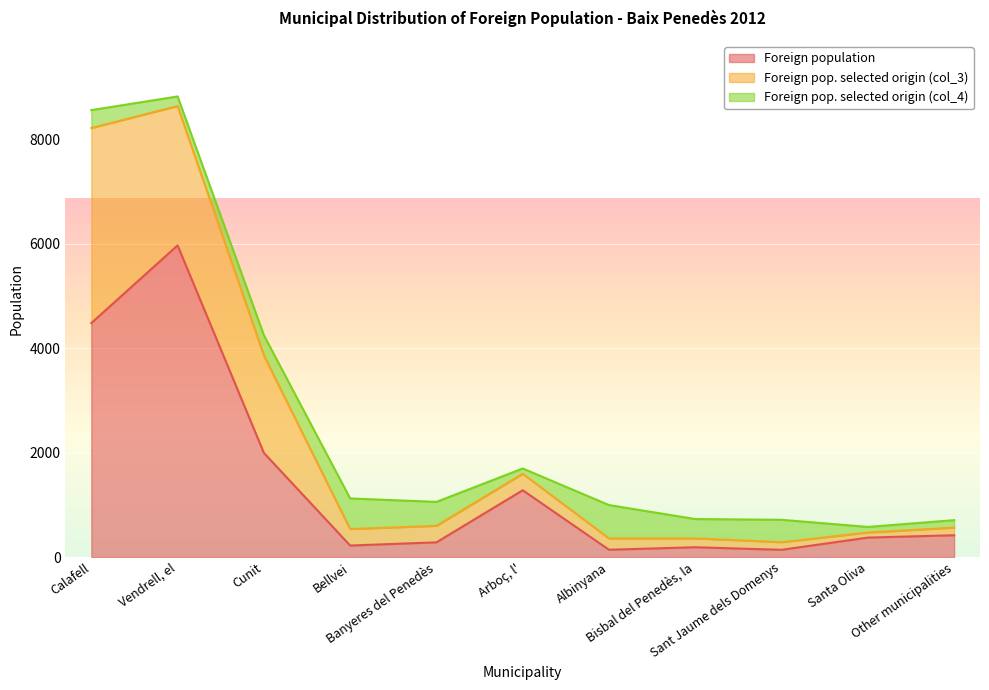

At which category does the chart reach its peak across all series?

Vendrell, el